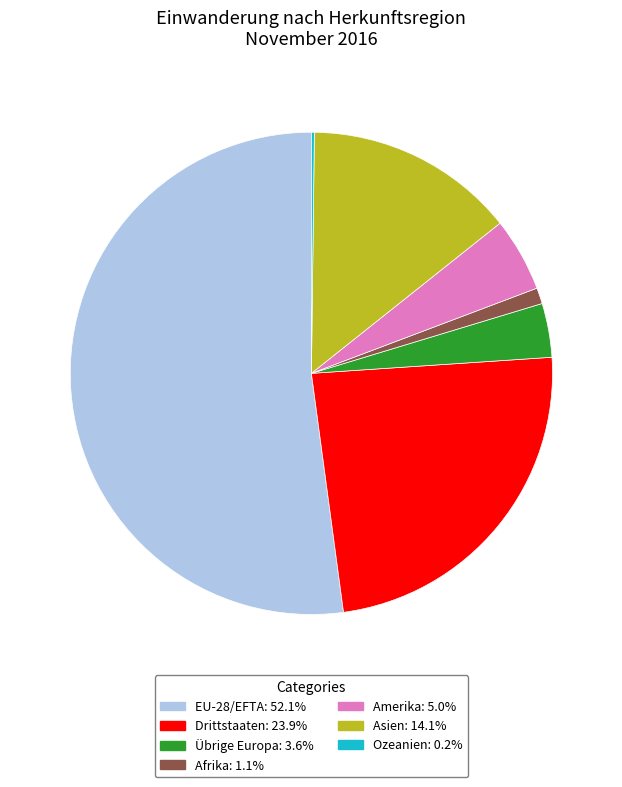

Is it true that Asien is 14% of the pie?

True